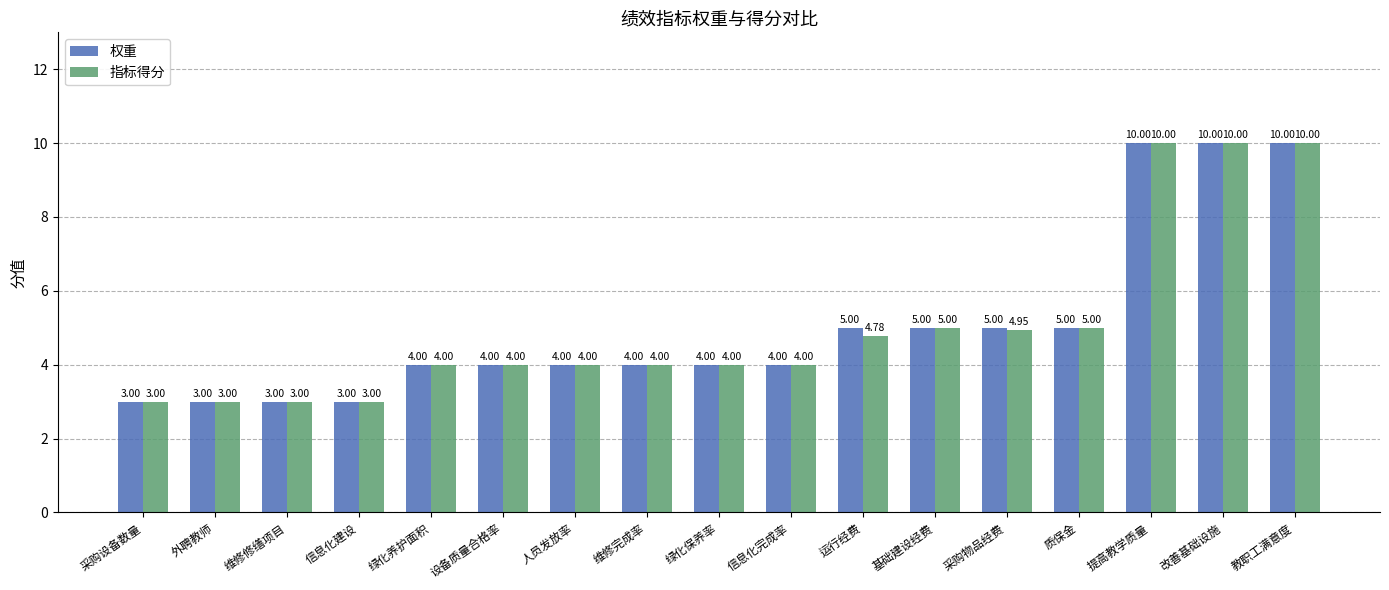

List the series in order of their overall mean, lowest first.

指标得分, 权重